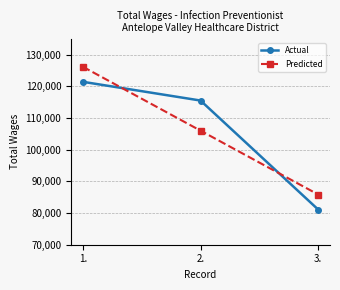

How many lines are shown in the chart?

2